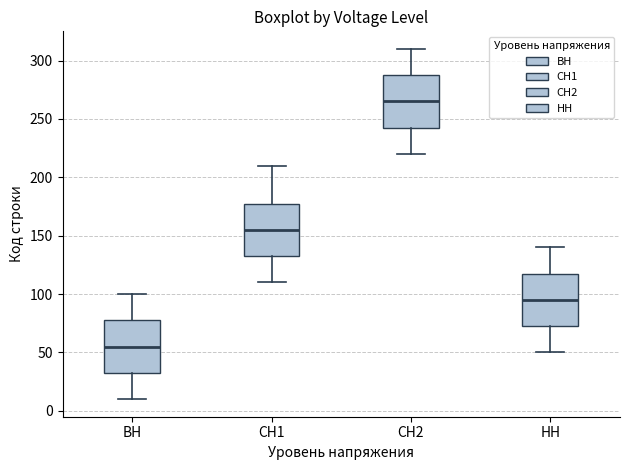

Which box has the highest median line?

СН2